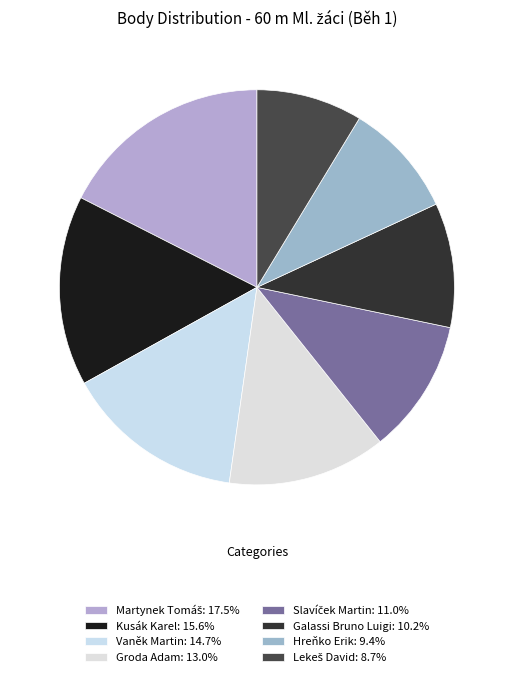

What portion of the pie excludes Martynek Tomáš?

82.5%